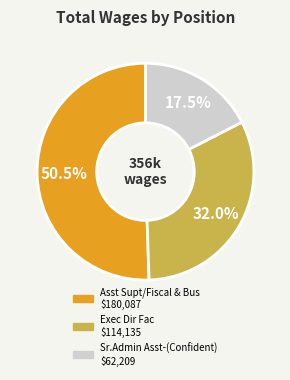

Which slice represents more than half of the pie?

Asst Supt/Fiscal & Bus